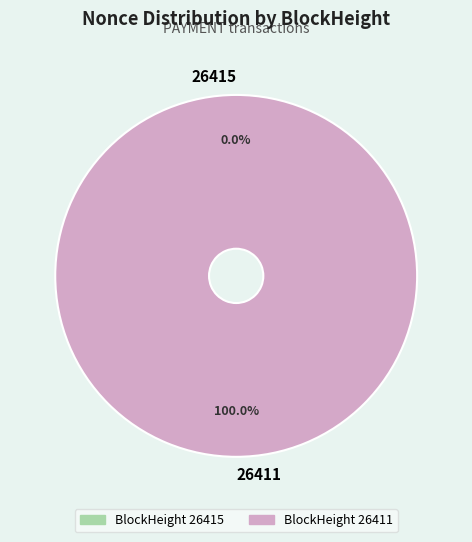

How many segments does this pie chart have?

2